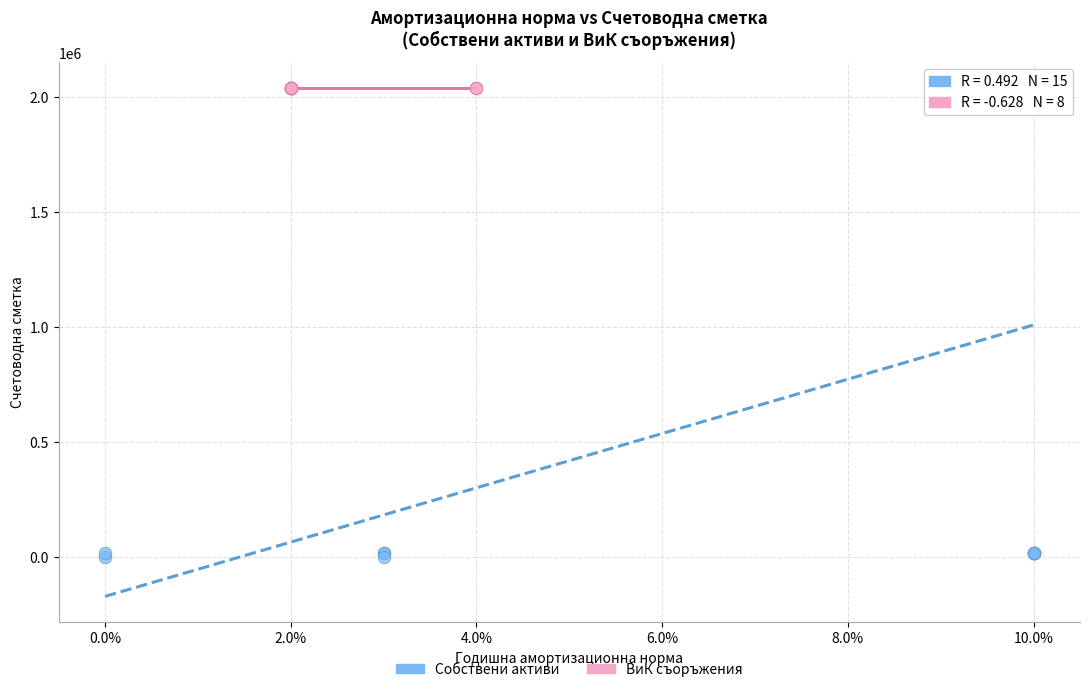

Which series reaches the minimum Y coordinate?

Собствени активи